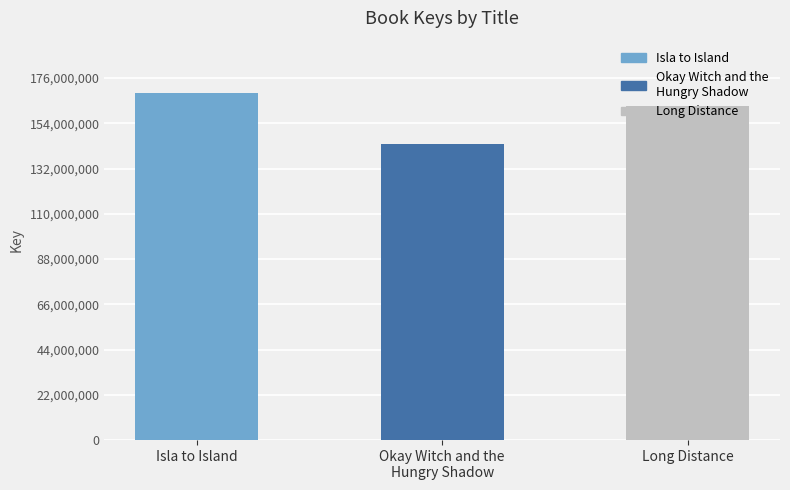

The value at Isla to Island is 299938057. True or false?

False